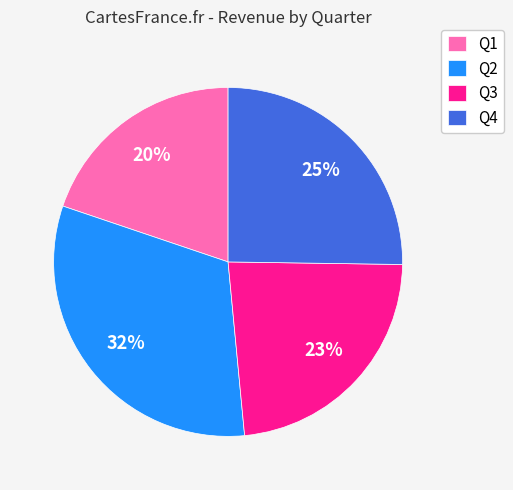

How many segments does this pie chart have?

4